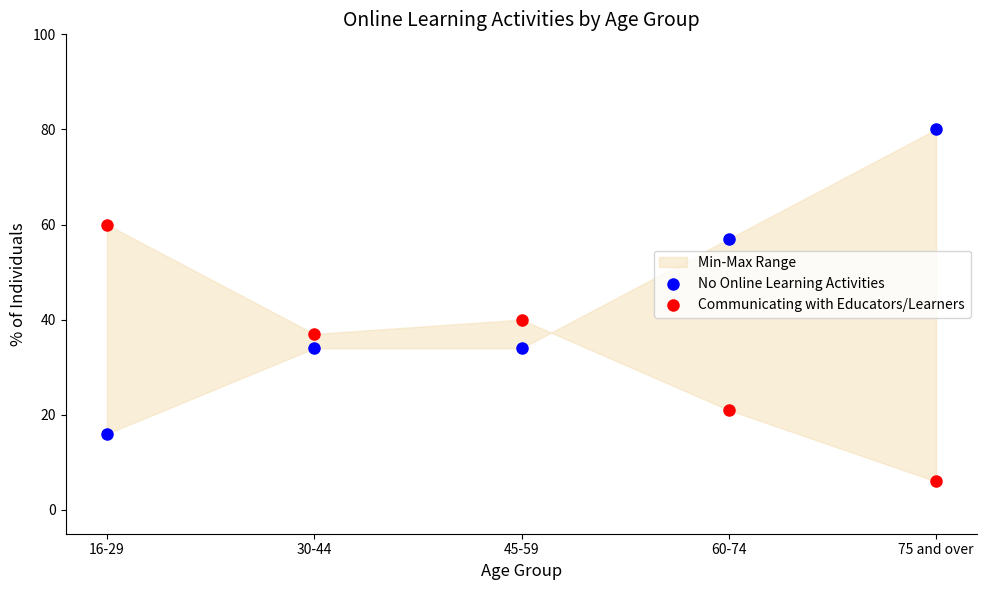

Which series reaches the minimum Y coordinate?

Communicating with Educators/Learners